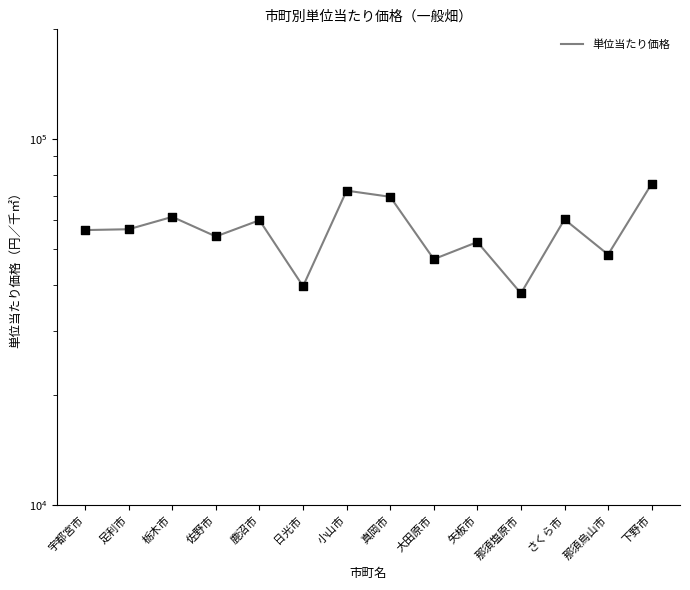

Approximately how many times larger is the value at 佐野市 compared to 那須塩原市?

1.4